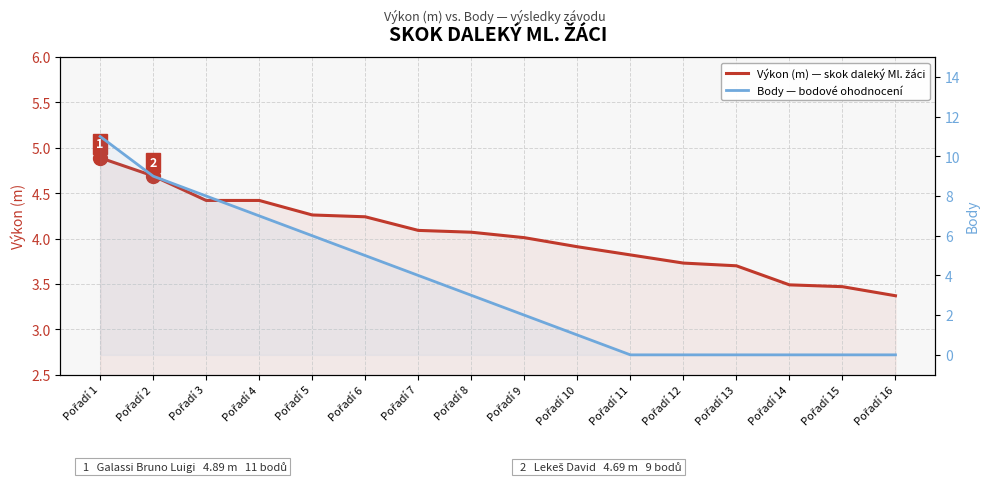

Rank the categories by Výkon (m) — skok daleký Ml. žáci value from lowest to highest.

Pořadí 16, Pořadí 15, Pořadí 14, Pořadí 13, Pořadí 12, Pořadí 11, Pořadí 10, Pořadí 9, Pořadí 8, Pořadí 7, Pořadí 6, Pořadí 5, Pořadí 3, Pořadí 4, Pořadí 2, Pořadí 1